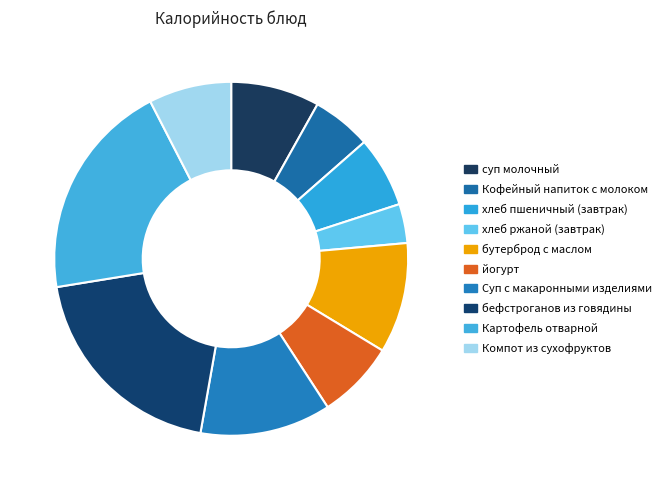

How many slices are in this pie chart?

10